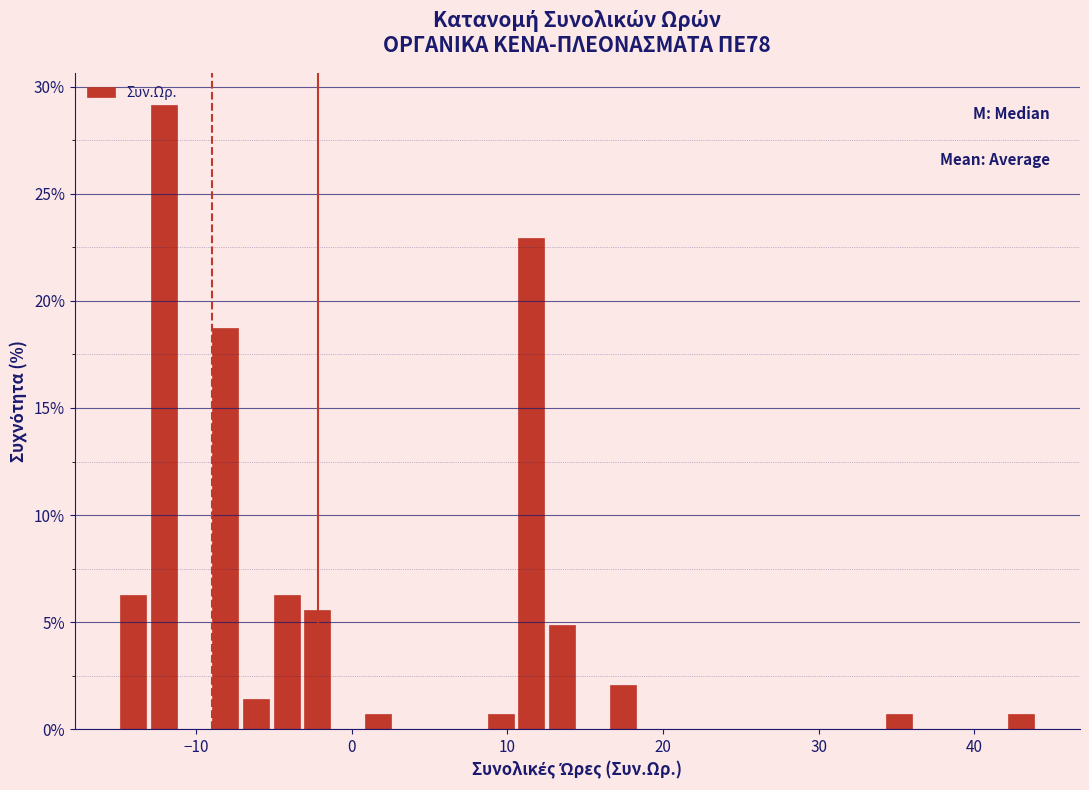

Read against the x-axis, roughly where is the centre of the tallest bar?

-12